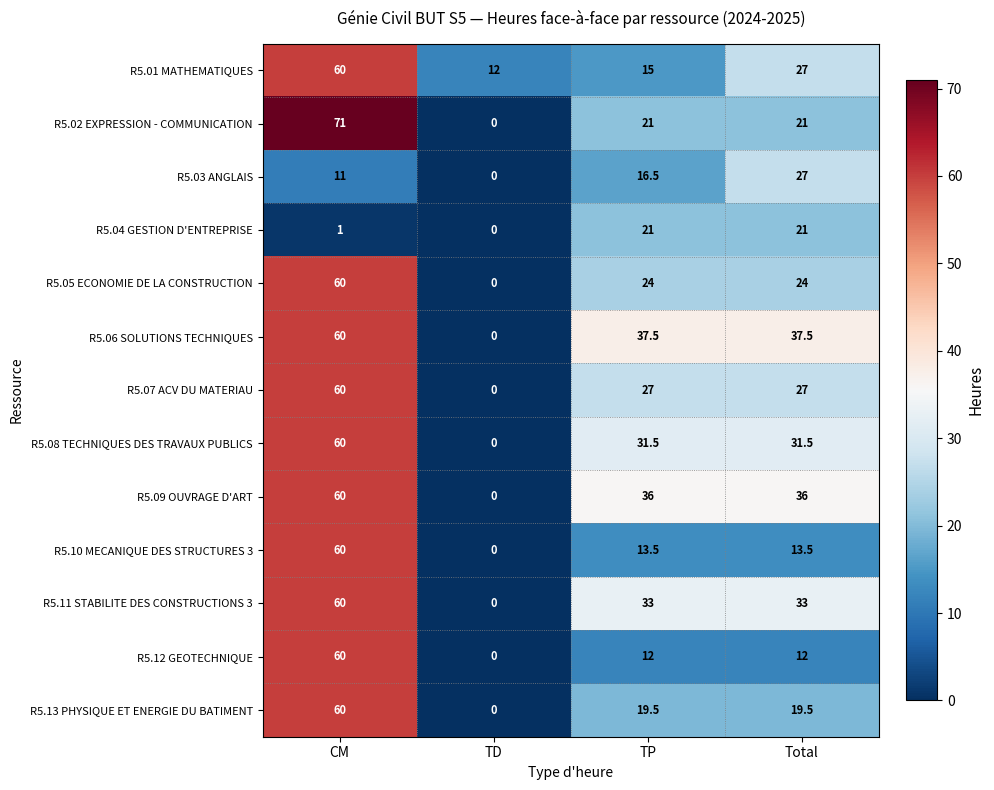

Where does the R5.10 MECANIQUE DES STRUCTURES 3 series first go above 13?

CM